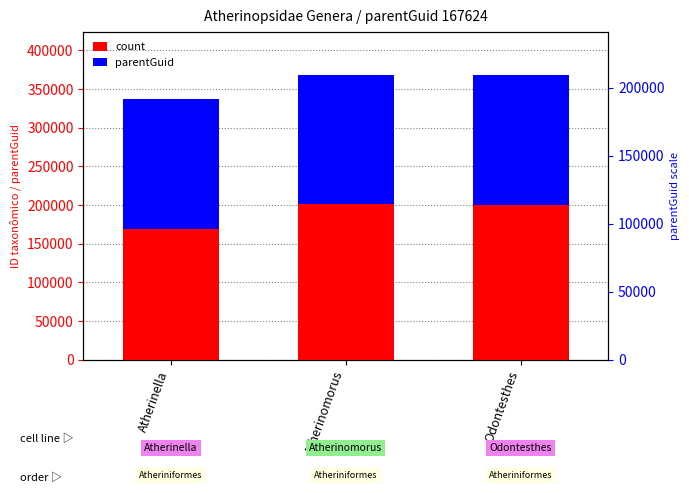

What is the minimum value shown in the chart?

167624